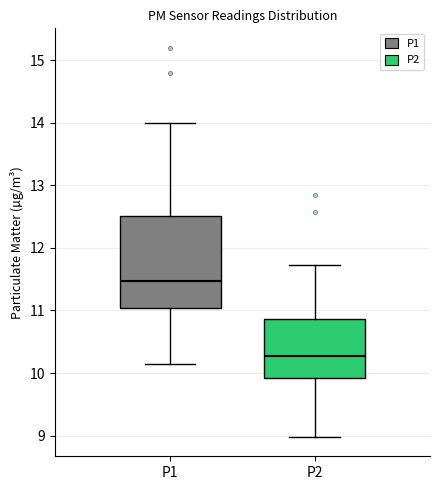

Reading left to right, transcribe this box plot: for each box, give where its median line is, the range the box spans, and where its two whiskers end, as read against the y-axis. The values are not printed on the chart, so give them approximately, as read against the axis.

P1: median 11.5, box 11.0 to 12.5, whiskers 10.2 to 14.0
P2: median 10.3, box 9.9 to 10.9, whiskers 9.0 to 11.7